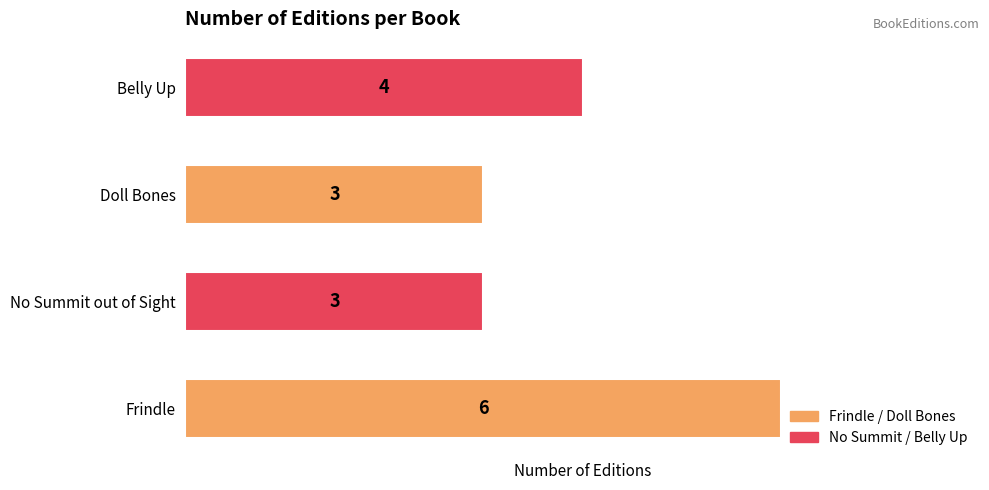

Read the value at Belly Up.

4